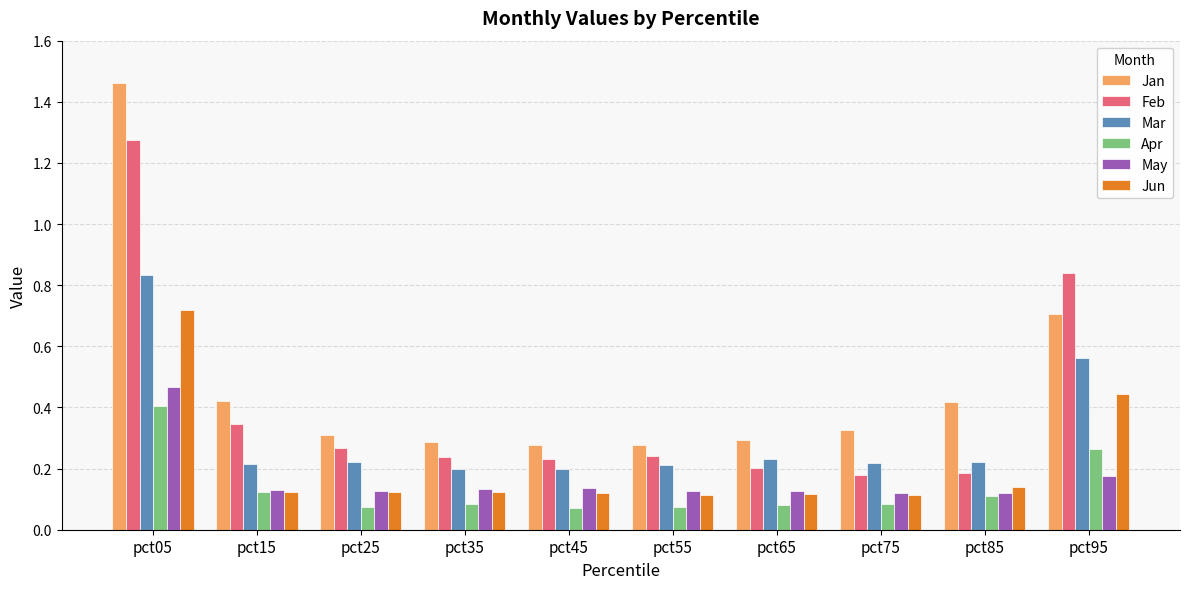

Which category has the highest value across all series?

pct05